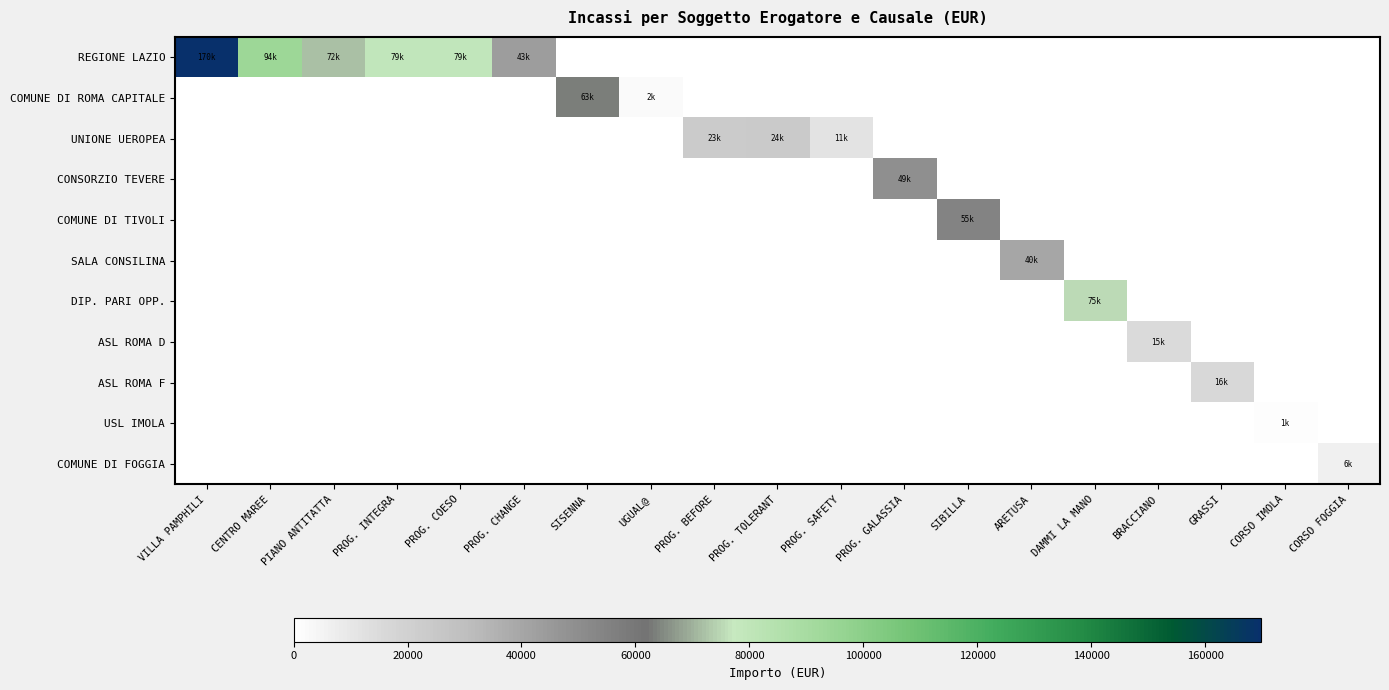

At how many categories does at least one series exceed 76838?

4